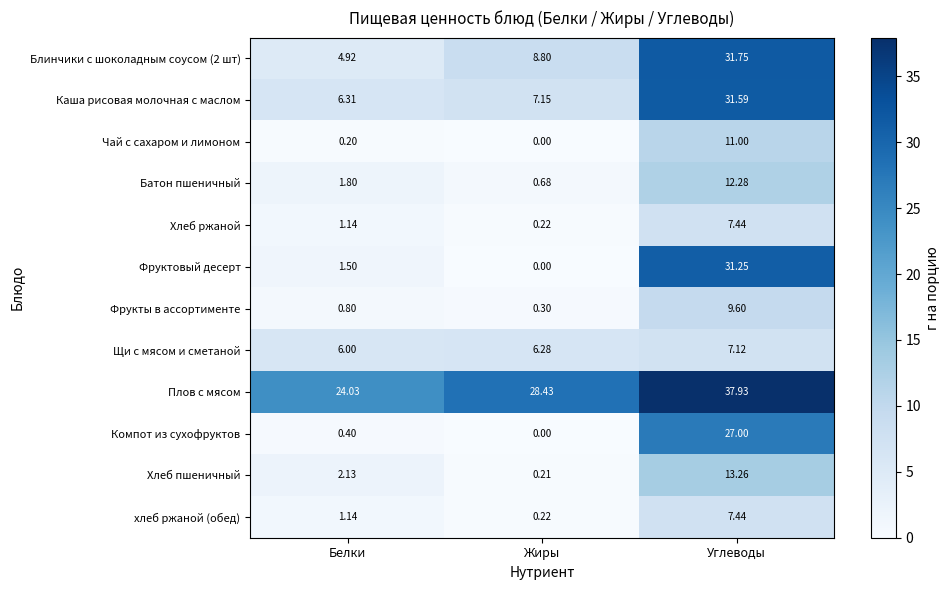

At which category is the sum across all series the highest?

Углеводы